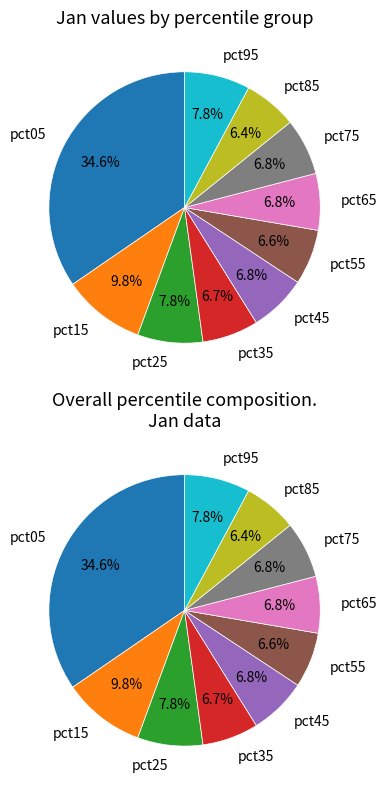

The pct55 slice represents 20% of the pie. True or false?

False